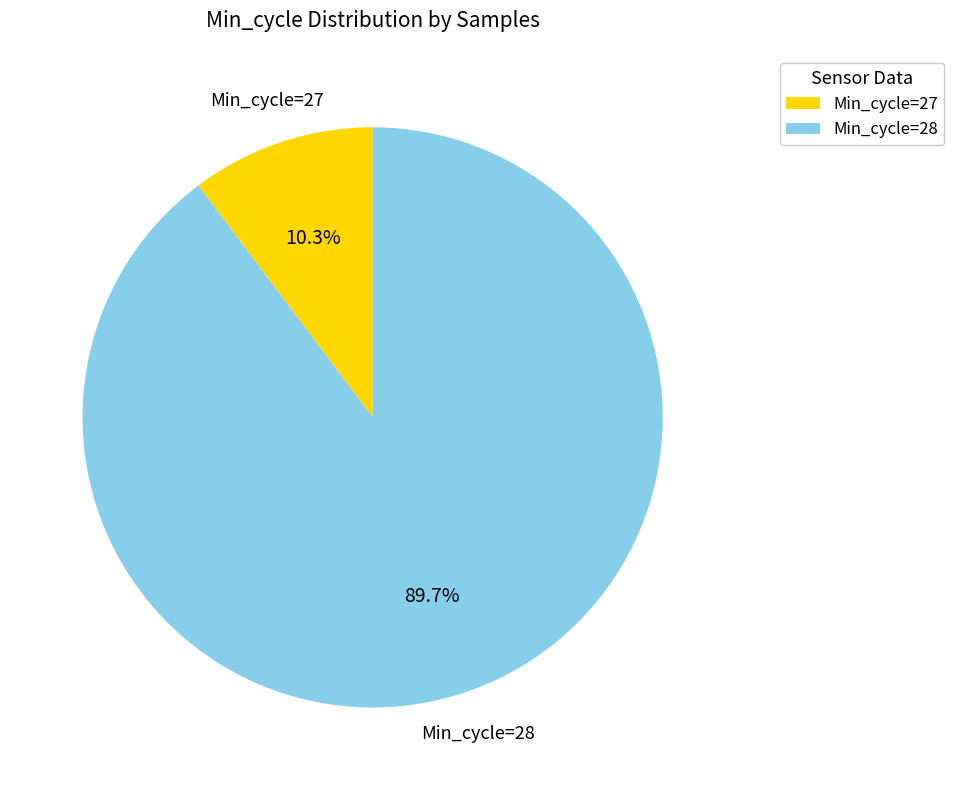

Which slice represents more than half of the pie?

Min_cycle=28